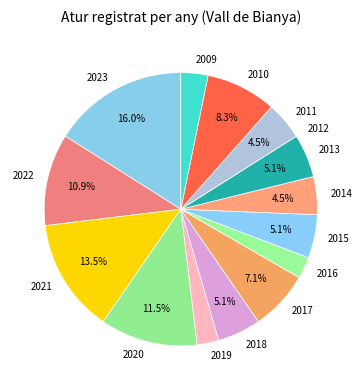

To the nearest percent, what is the average slice percentage?

7%